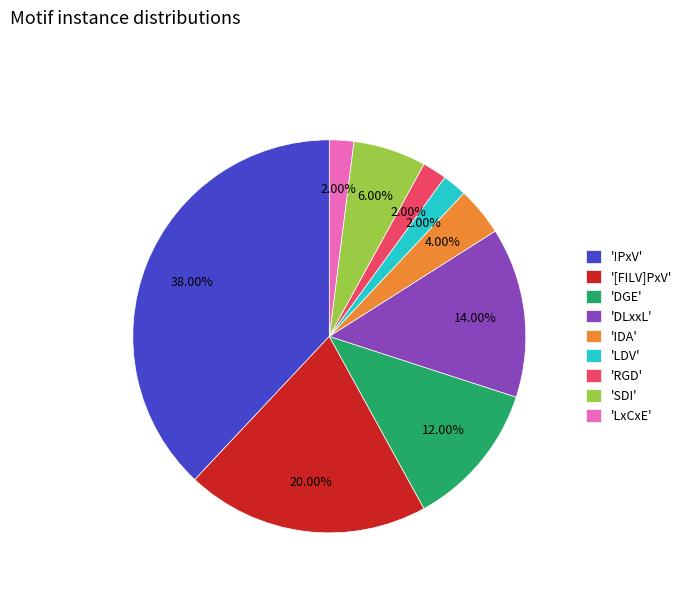

Is the sum of '[FILV]PxV' and 'RGD' greater than half?

No